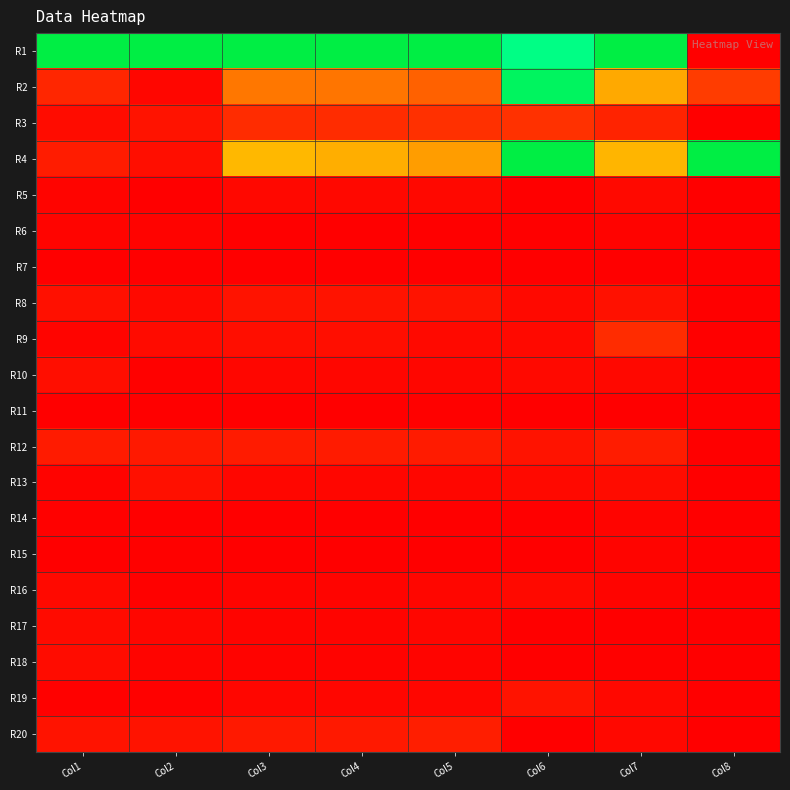

List the series in order of their peak value, highest first.

R1, R4, R2, R3, R9, R20, R12, R8, R19, R13, R10, R18, R17, R5, R16, R6, R14, R15, R11, R7